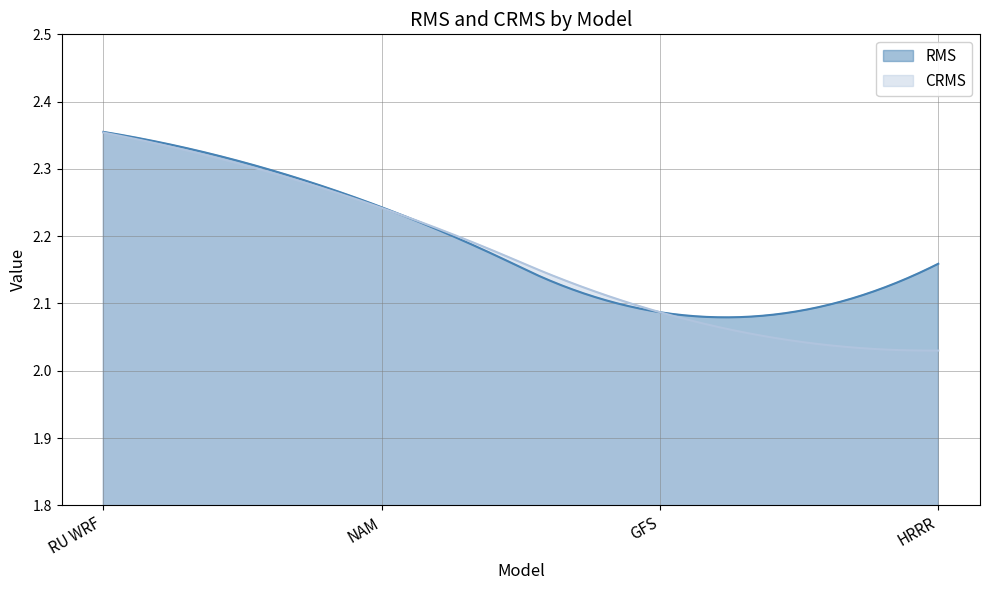

True or false: CRMS and RMS intersect in this chart.

True